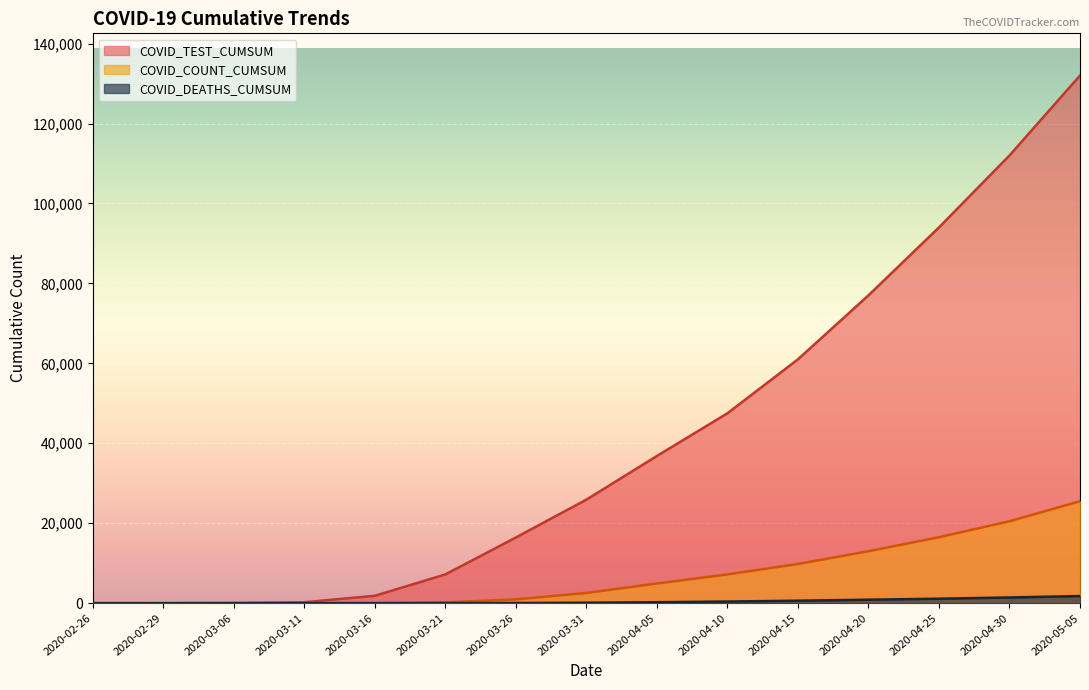

The COVID_DEATHS_CUMSUM series shows 112 at 2020-03-31. True or false?

True